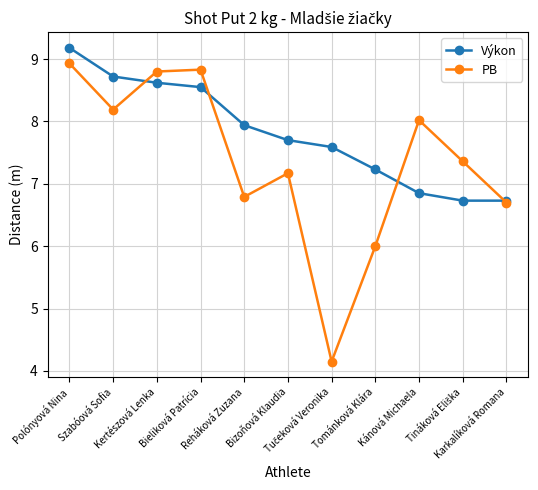

Which series has the largest total across all categories?

Výkon